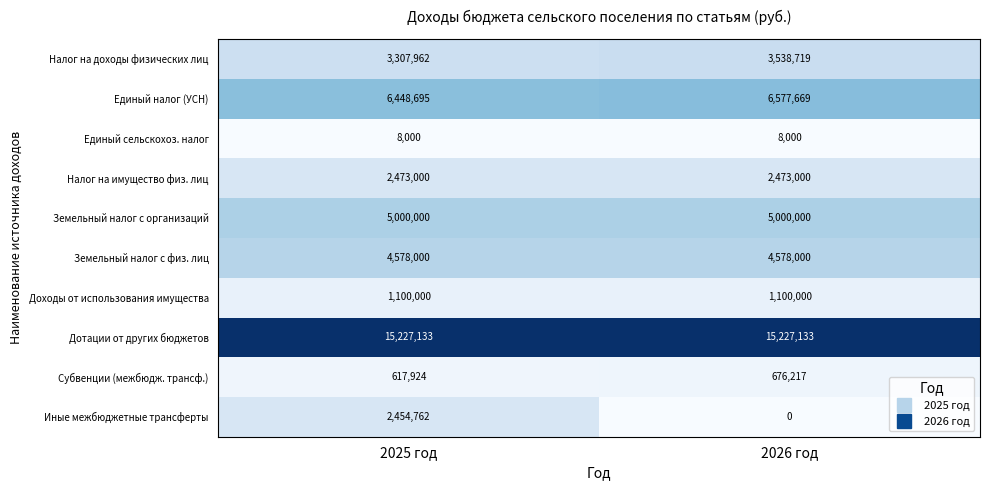

The value of Земельный налог с физ. лиц at 2026 год is 4578000. True or false?

True